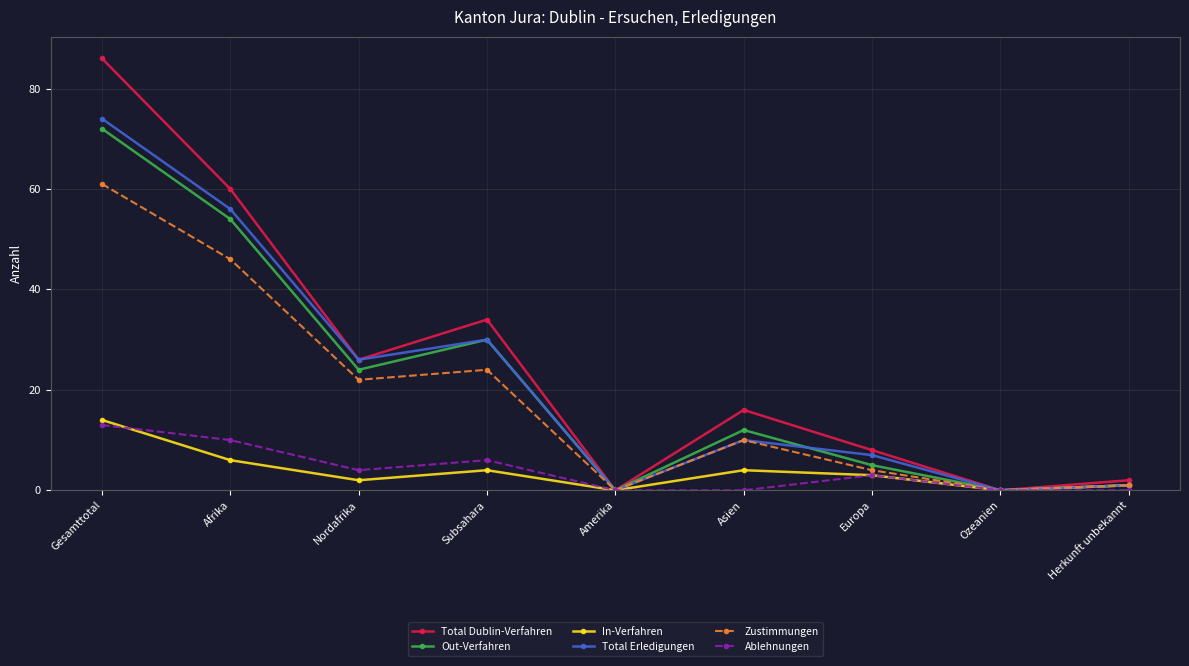

How many data points does each series have?

9